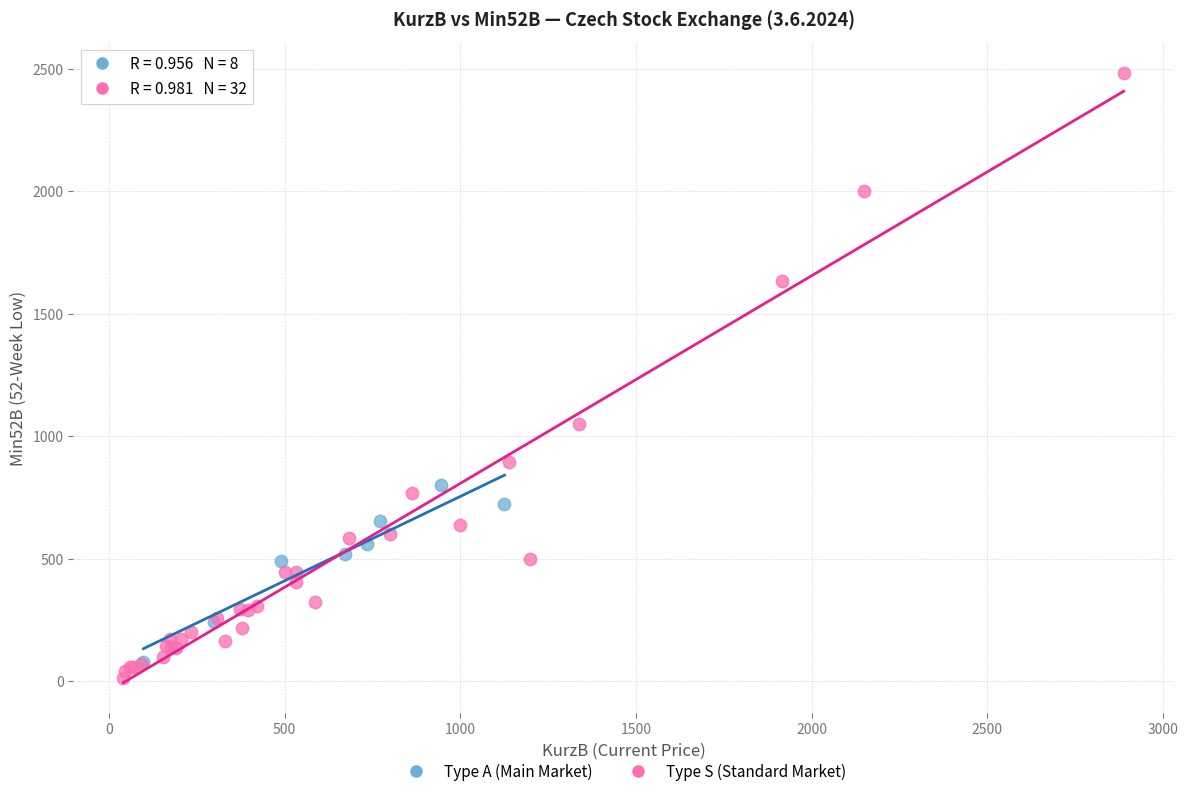

Which series contains the lowest Y value?

Type S (Standard Market)